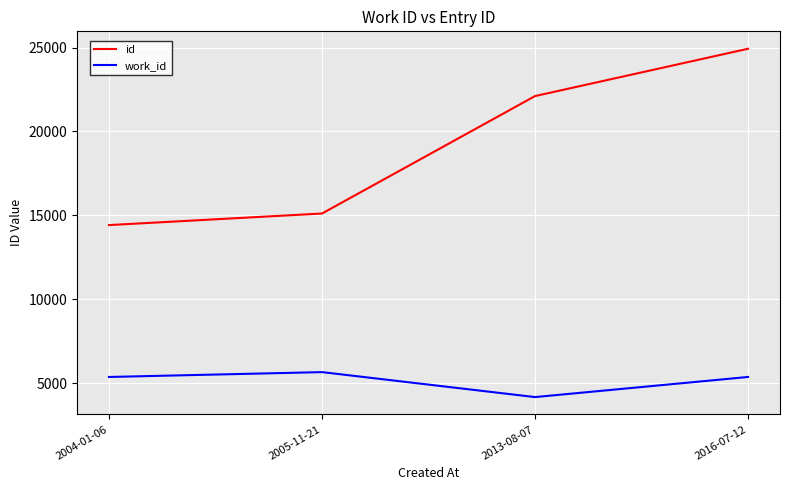

What is the difference between the maximum and second lowest values in the work_id series?

289